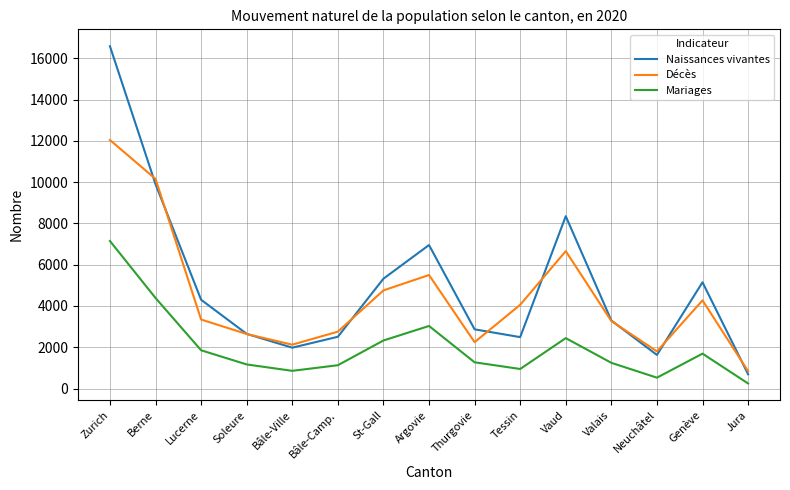

Is this an area chart (filled region under the line)?

No